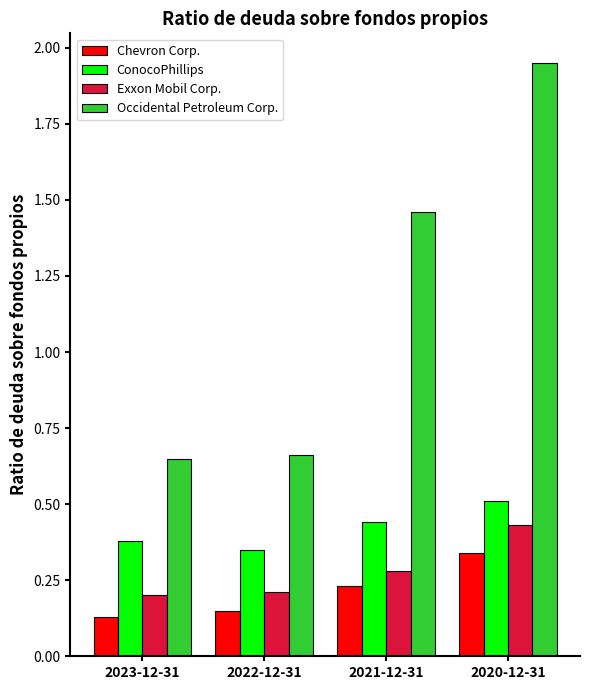

What is the label of the 2nd bar from the right?

2021-12-31